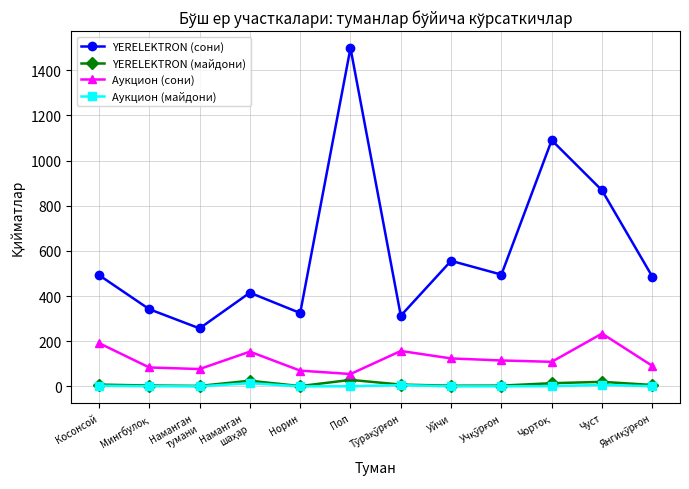

What is the minimum value shown in the chart?

0.3